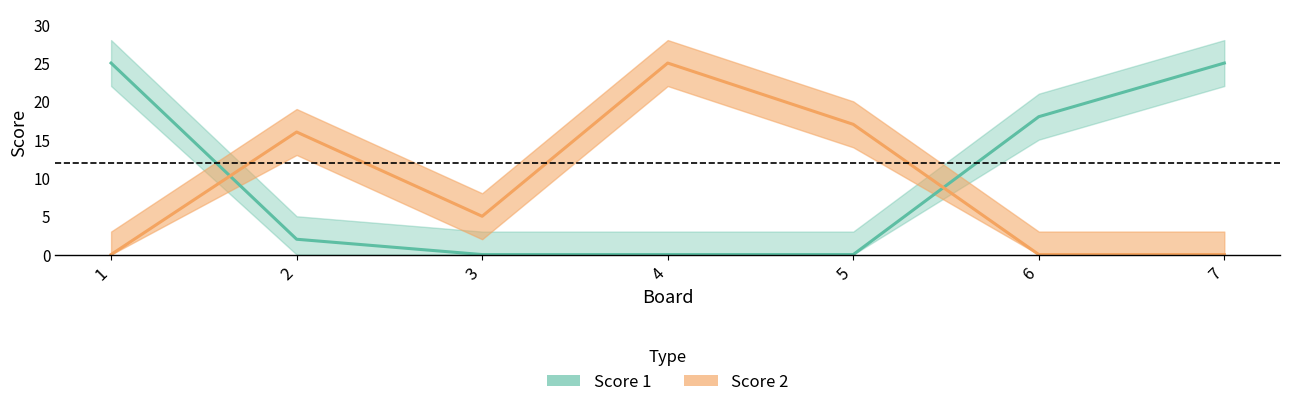

What is the spread (max minus min) of values at 5?

17